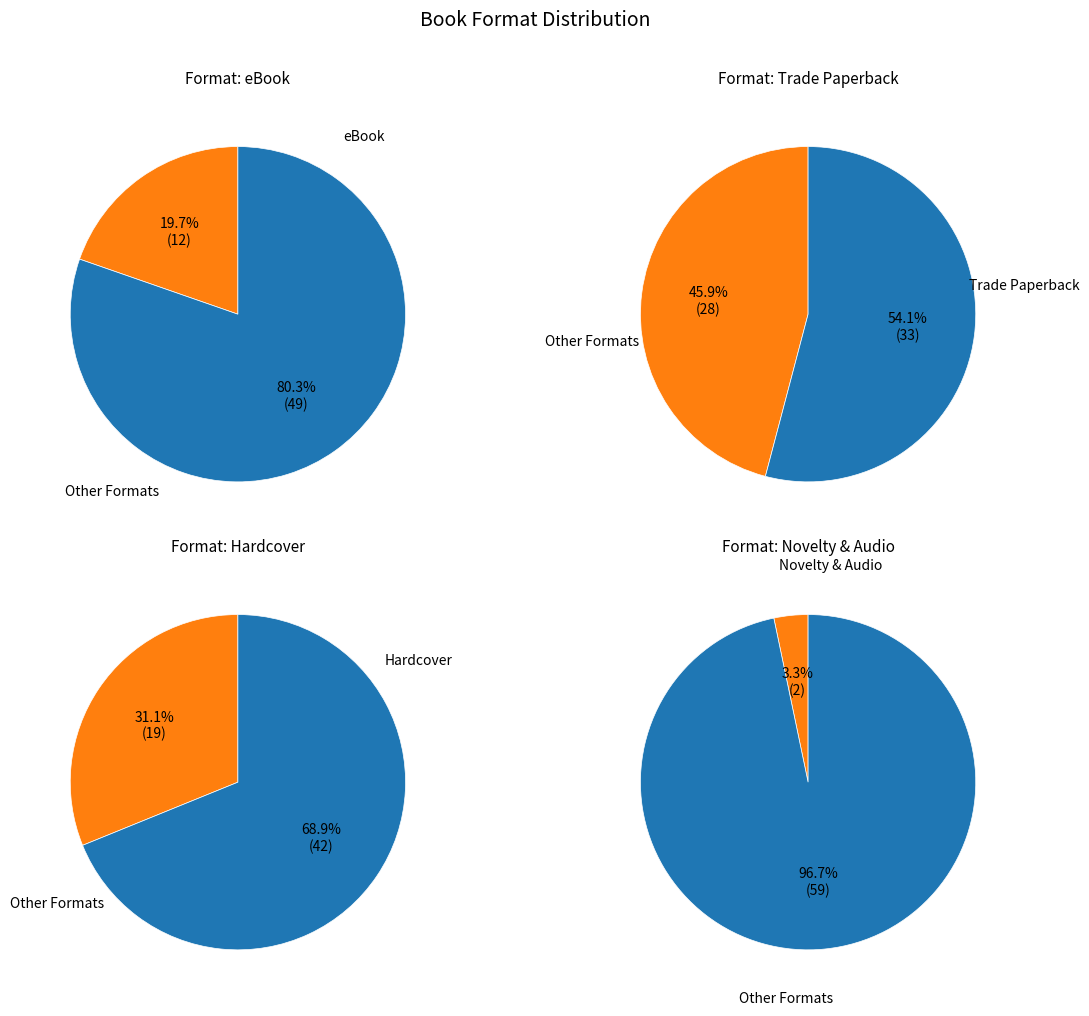

Do Trade Paperback and Novelty together represent more than half of the pie?

No